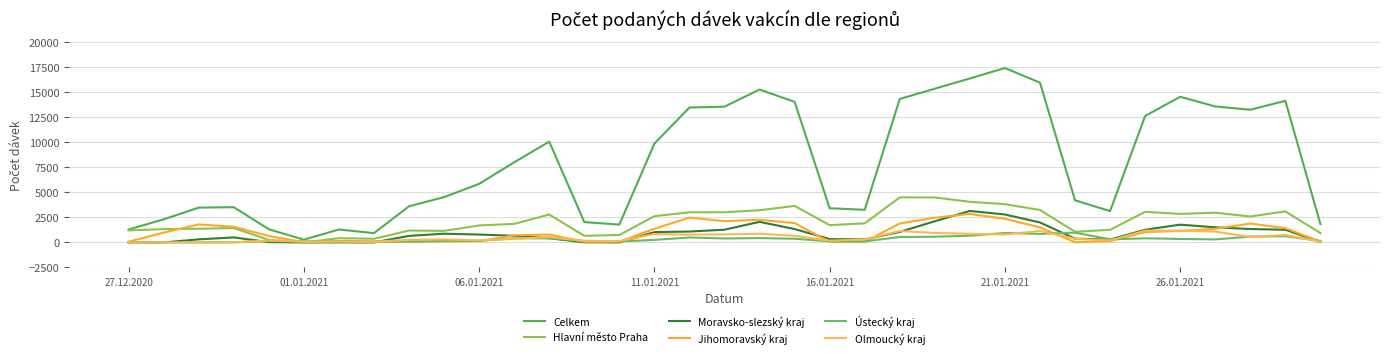

True or false: Ústecký kraj and Moravsko-slezský kraj intersect in this chart.

True